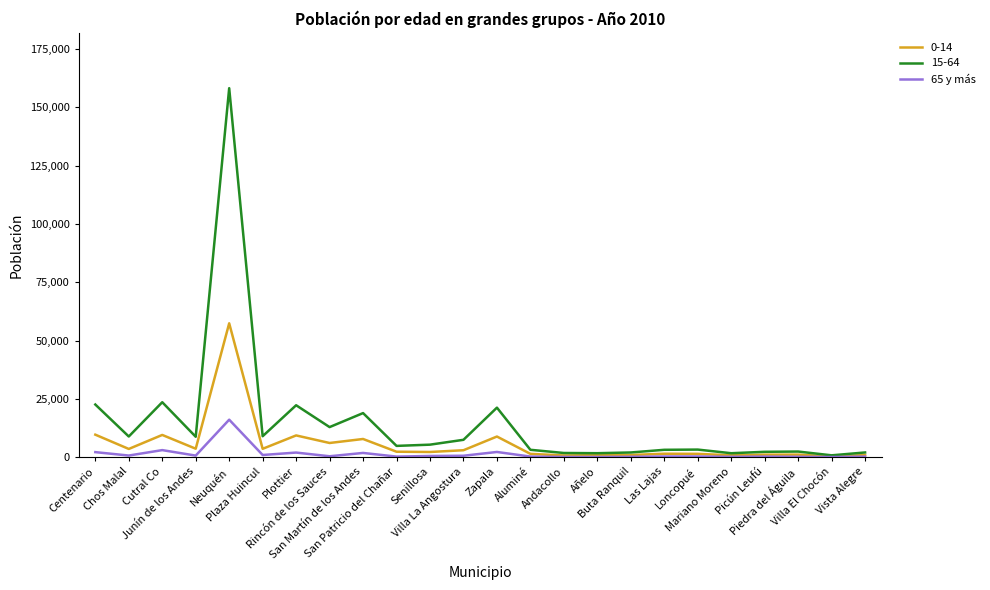

Which series has the largest total across all categories?

15-64